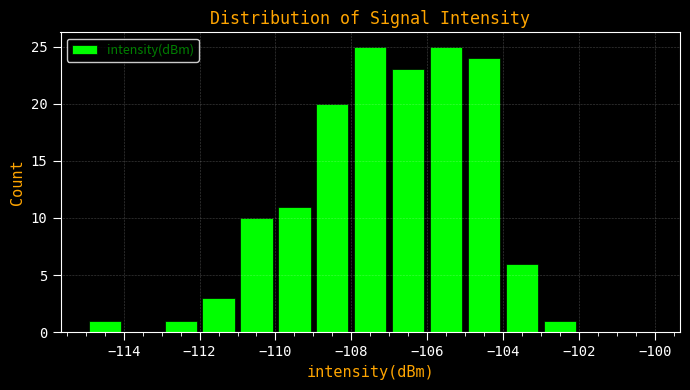

Reading left to right, list every bar in this chart as the range it spans on the x-axis followed by its height. The values are not printed on the chart, so give them approximately, as read against the axis.

-115 to -114: 1
-114 to -113: 0
-113 to -112: 1
-112 to -111: 3
-111 to -110: 10
-110 to -109: 11
-109 to -108: 20
-108 to -107: 25
-107 to -106: 23
-106 to -105: 25
-105 to -104: 24
-104 to -103: 6
-103 to -102: 1
-102 to -101: 0
-101 to -100: 0